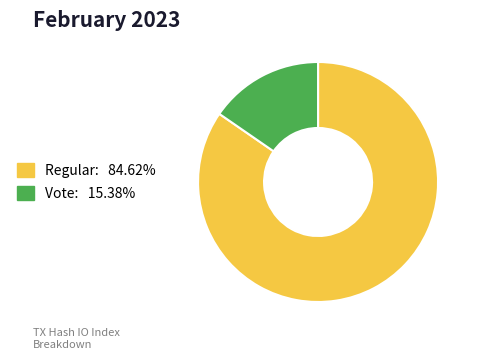

Does any single category account for the majority?

Yes